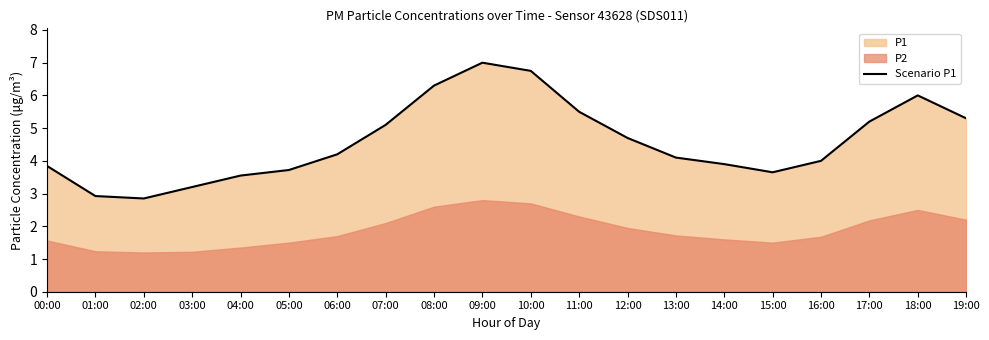

What is the difference between the maximum and minimum values?

4.2